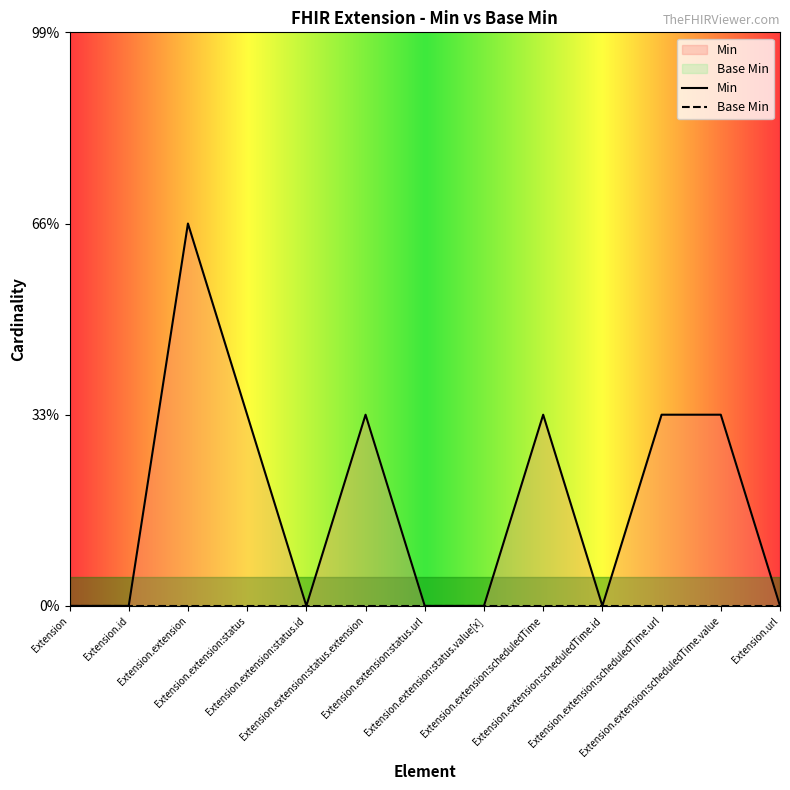

Reading right to left, what are all the values shown in this chart?

Extension.url=0	Extension.extension:scheduledTime.value=1	Extension.extension:scheduledTime.url=1	Extension.extension:scheduledTime.id=0	Extension.extension:scheduledTime=1	Extension.extension:status.value[x]=0	Extension.extension:status.url=0	Extension.extension:status.extension=1	Extension.extension:status.id=0	Extension.extension:status=1	Extension.extension=2	Extension.id=0	Extension=0